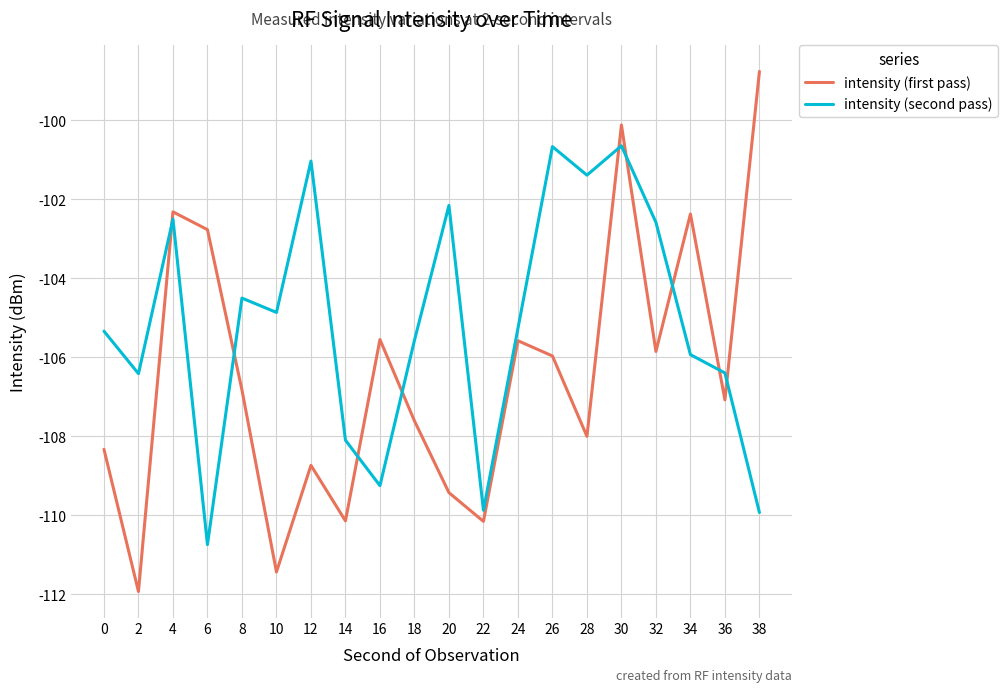

Where do intensity (first pass) and intensity (second pass) first cross each other?

2 and 4